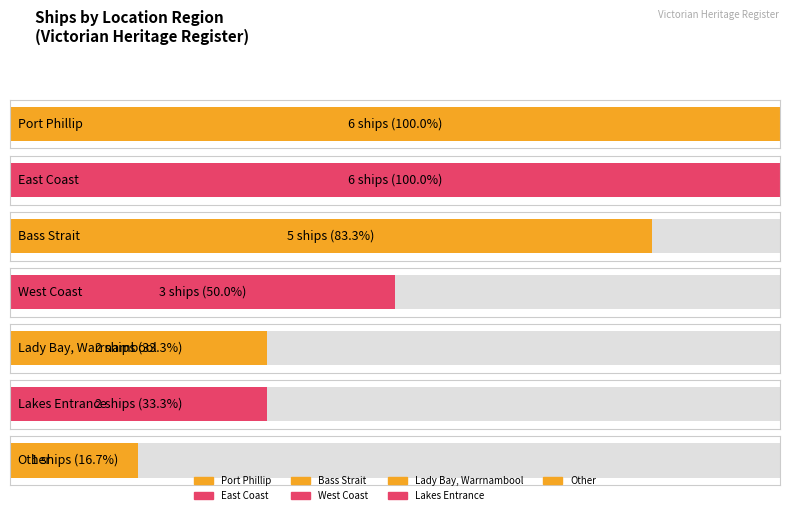

How many values exceed 3?

3